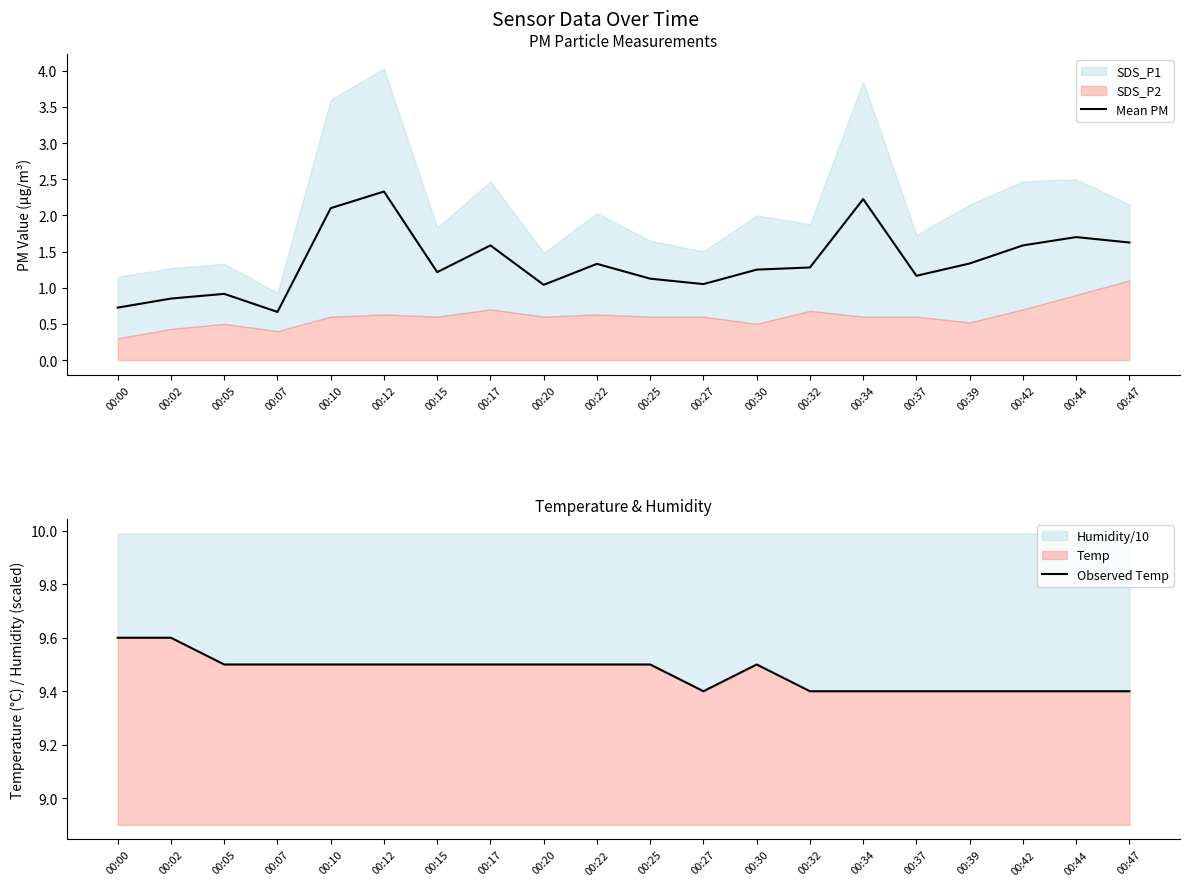

At 00:20, list the series in order from largest to smallest.

Observed Temp, Mean PM